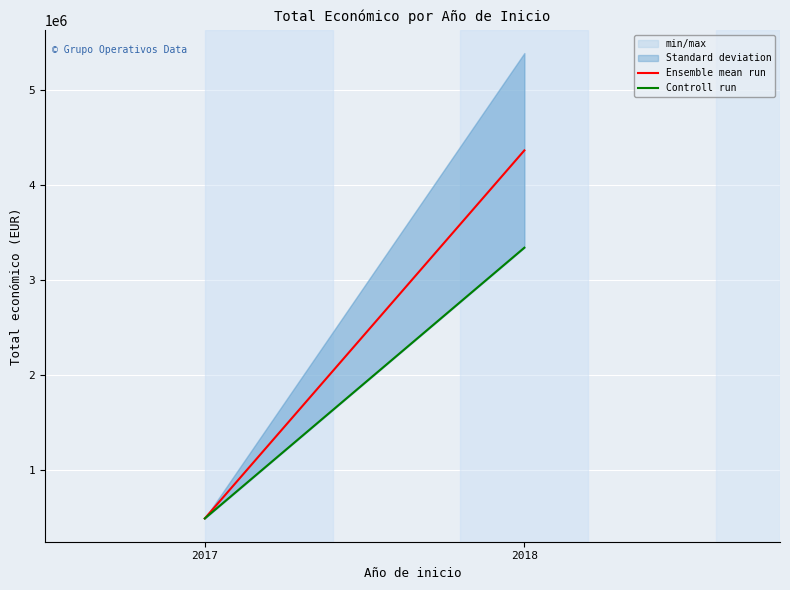

What are all the series names shown in the legend?

Ensemble mean run, Controll run